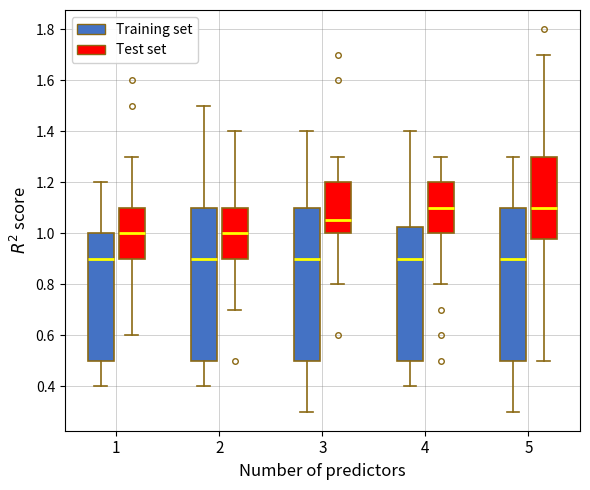

Reading left to right, transcribe this box plot: for each box, give where its median line is, the range the box spans, and where its two whiskers end, as read against the y-axis. The values are not printed on the chart, so give them approximately, as read against the axis.

1 (Training set): median 0.90, box 0.50 to 1.00, whiskers 0.40 to 1.20
1 (Test set): median 1.00, box 0.90 to 1.10, whiskers 0.60 to 1.30
2 (Training set): median 0.90, box 0.50 to 1.10, whiskers 0.40 to 1.50
2 (Test set): median 1.00, box 0.90 to 1.10, whiskers 0.70 to 1.40
3 (Training set): median 0.90, box 0.50 to 1.10, whiskers 0.30 to 1.40
3 (Test set): median 1.06, box 1.00 to 1.20, whiskers 0.80 to 1.30
4 (Training set): median 0.90, box 0.50 to 1.02, whiskers 0.40 to 1.40
4 (Test set): median 1.10, box 1.00 to 1.20, whiskers 0.80 to 1.30
5 (Training set): median 0.90, box 0.50 to 1.10, whiskers 0.30 to 1.30
5 (Test set): median 1.10, box 0.98 to 1.30, whiskers 0.50 to 1.70